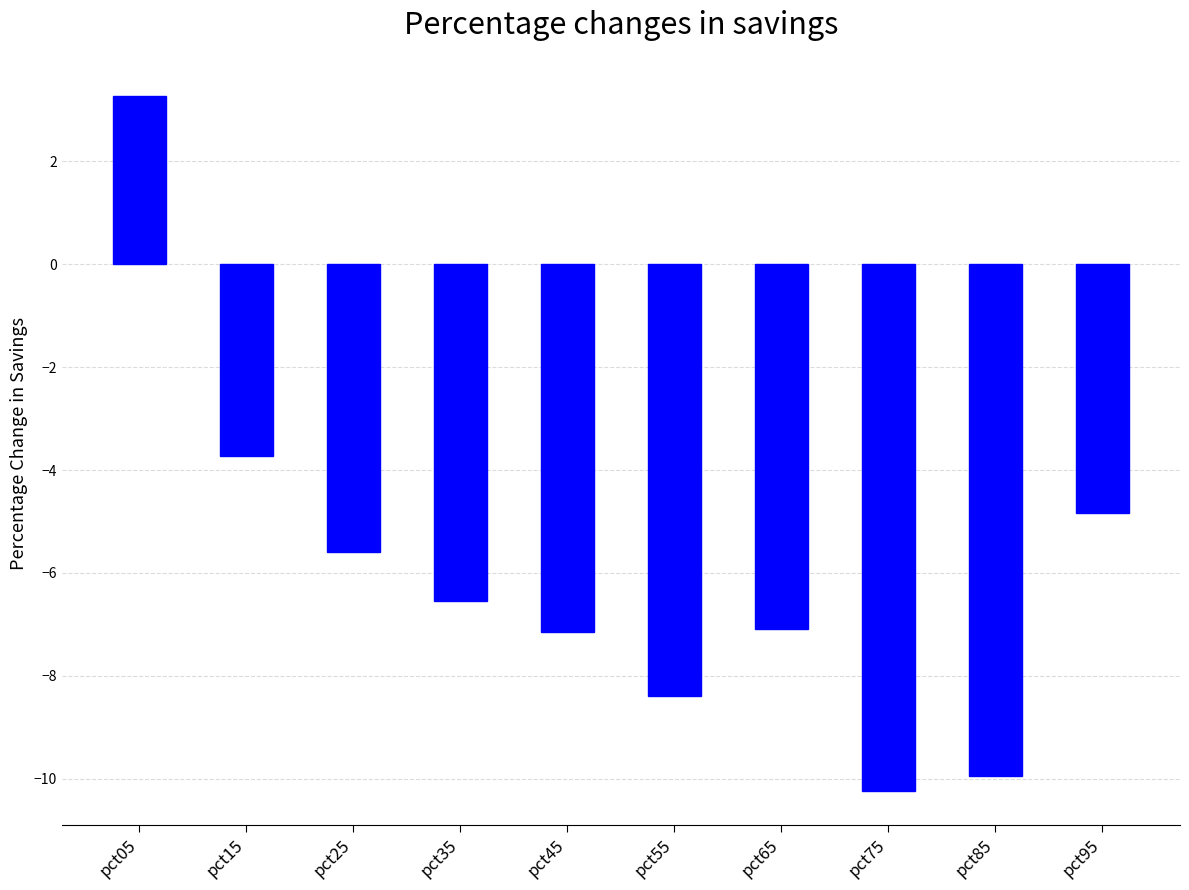

How many data points does each series have?

10